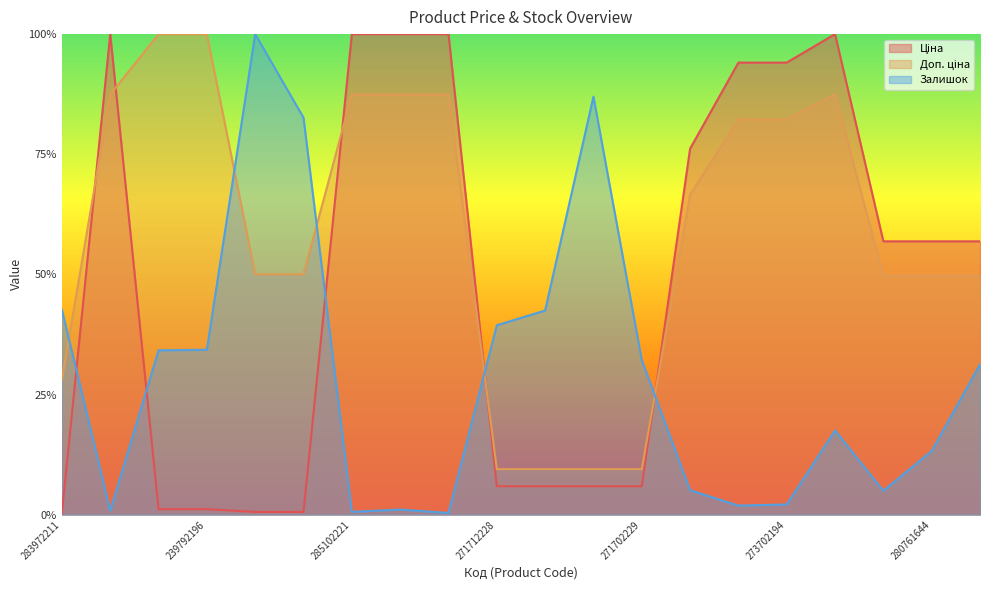

What is the lowest value of the Доп. ціна series?

0.1